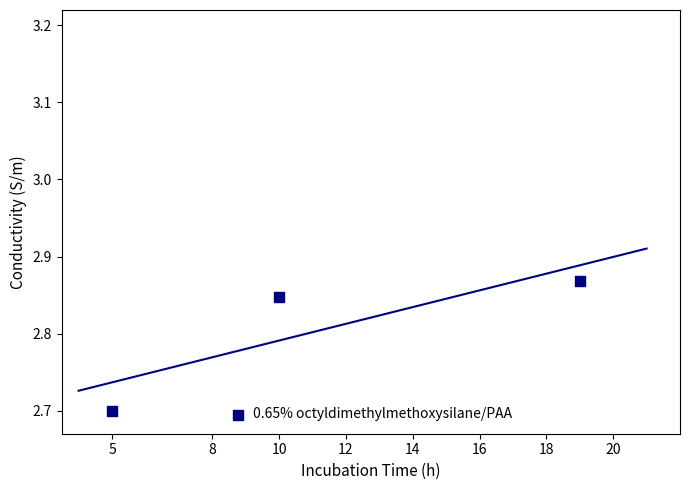

What is the average X value?

11.3